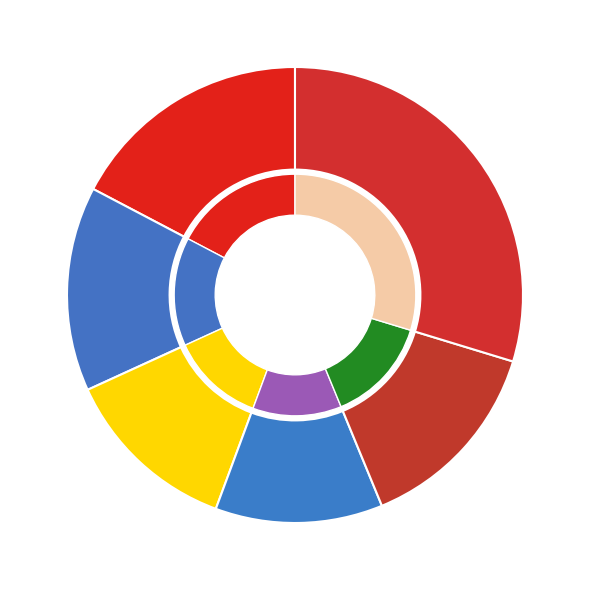

What portion of the pie excludes Mureș?

70.3%